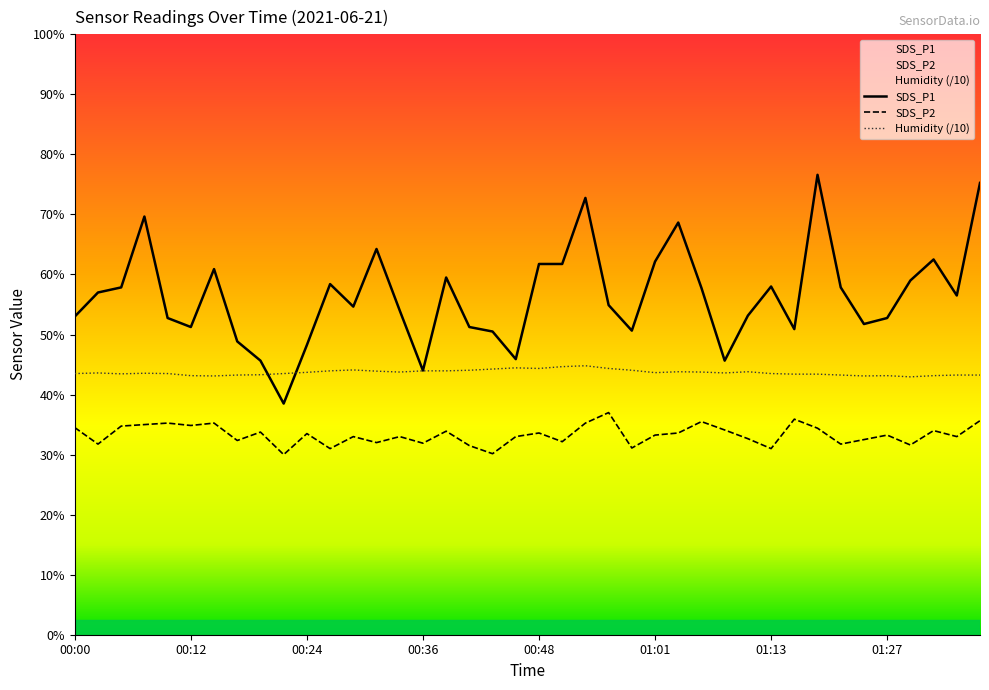

In SDS_P1, how many points are higher than both neighbors (excluding endpoints)?

10